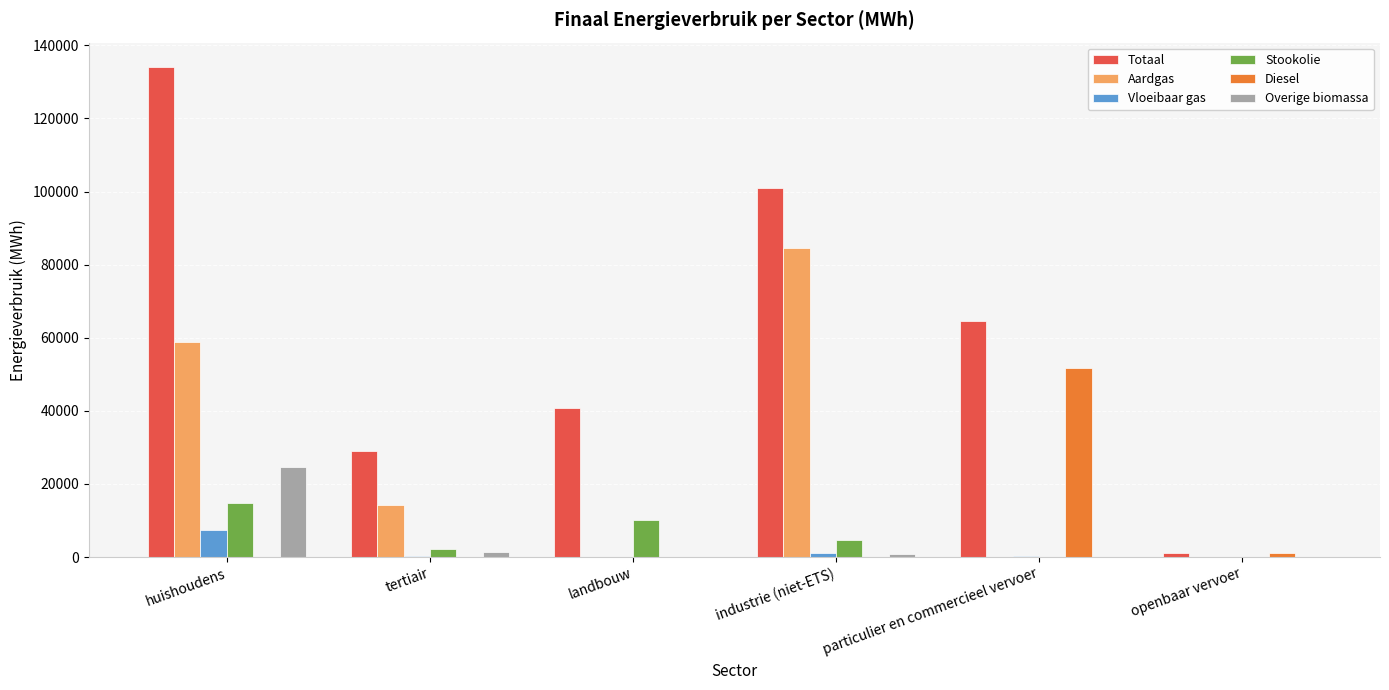

What is the greatest value displayed?

134035.0